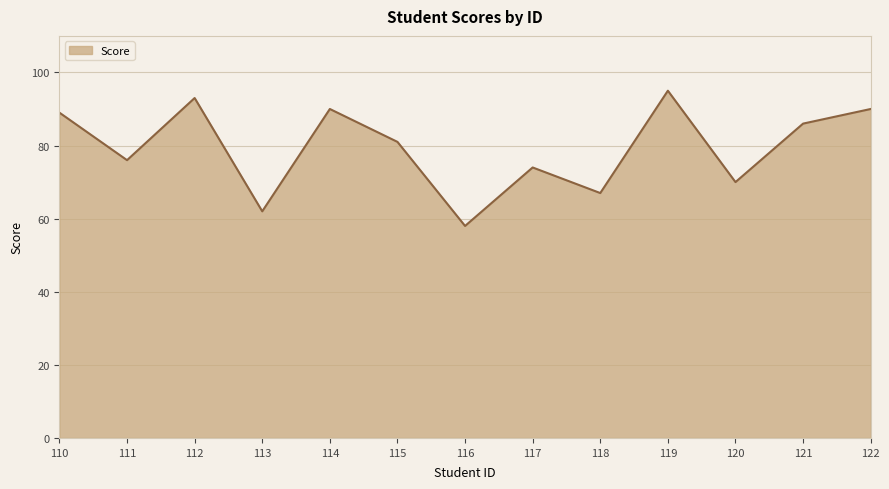

Reading right to left, transcribe all the data shown in this chart.

122=90	121=86	120=70	119=95	118=67	117=74	116=58	115=81	114=90	113=62	112=93	111=76	110=89